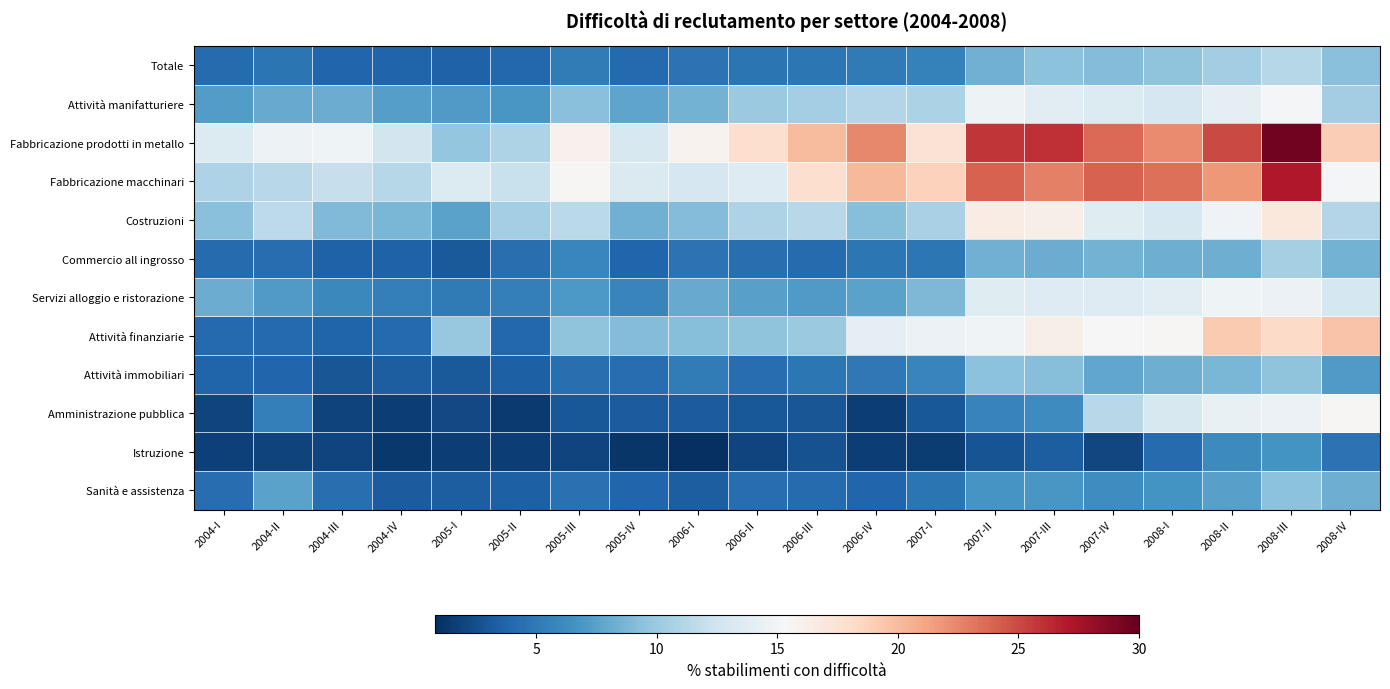

Reading left to right, transcribe all the data shown in this chart.

Totale: 2004-I=4.2	2004-II=4.7	2004-III=3.8	2004-IV=3.7	2005-I=3.6	2005-II=3.9	2005-III=5.2	2005-IV=4.1	2006-I=4.6	2006-II=4.8	2006-III=4.9	2006-IV=5.1	2007-I=5.6	2007-II=8.4	2007-III=9.4	2007-IV=9.0	2008-I=9.6	2008-II=10.3	2008-III=11.2	2008-IV=9.2
Attività manifatturiere: 2004-I=7.3	2004-II=8.1	2004-III=8.1	2004-IV=7.4	2005-I=7.2	2005-II=6.9	2005-III=9.3	2005-IV=7.7	2006-I=8.5	2006-II=10.0	2006-III=10.4	2006-IV=11.1	2007-I=10.8	2007-II=14.6	2007-III=13.9	2007-IV=13.4	2008-I=12.9	2008-II=14.0	2008-III=15.1	2008-IV=10.4
Fabbricazione prodotti in metallo: 2004-I=13.4	2004-II=14.6	2004-III=14.7	2004-IV=12.7	2005-I=9.8	2005-II=10.9	2005-III=16.0	2005-IV=13.1	2006-I=15.9	2006-II=17.9	2006-III=20.0	2006-IV=22.4	2007-I=17.5	2007-II=25.9	2007-III=26.0	2007-IV=23.6	2008-I=22.3	2008-II=25.0	2008-III=29.5	2008-IV=19.0
Fabbricazione macchinari: 2004-I=10.8	2004-II=11.4	2004-III=12.0	2004-IV=11.3	2005-I=13.4	2005-II=12.1	2005-III=15.6	2005-IV=13.3	2006-I=12.9	2006-II=13.5	2006-III=17.8	2006-IV=20.2	2007-I=18.8	2007-II=24.0	2007-III=22.8	2007-IV=24.0	2008-I=23.5	2008-II=21.8	2008-III=27.0	2008-IV=15.2
Costruzioni: 2004-I=9.3	2004-II=11.6	2004-III=9.0	2004-IV=8.7	2005-I=7.6	2005-II=10.5	2005-III=11.5	2005-IV=8.4	2006-I=9.1	2006-II=10.9	2006-III=11.3	2006-IV=9.2	2007-I=10.7	2007-II=16.5	2007-III=16.2	2007-IV=13.6	2008-I=13.0	2008-II=14.9	2008-III=16.9	2008-IV=11.1
Commercio all ingrosso: 2004-I=4.1	2004-II=4.3	2004-III=3.6	2004-IV=3.5	2005-I=3.1	2005-II=4.4	2005-III=5.8	2005-IV=3.8	2006-I=4.6	2006-II=4.3	2006-III=4.1	2006-IV=4.9	2007-I=4.8	2007-II=8.3	2007-III=8.2	2007-IV=8.4	2008-I=8.2	2008-II=8.3	2008-III=10.6	2008-IV=8.4
Servizi alloggio e ristorazione: 2004-I=8.2	2004-II=7.2	2004-III=6.0	2004-IV=5.4	2005-I=5.1	2005-II=5.4	2005-III=7.1	2005-IV=5.8	2006-I=8.1	2006-II=7.5	2006-III=7.1	2006-IV=7.5	2007-I=8.8	2007-II=13.7	2007-III=13.6	2007-IV=13.6	2008-I=13.7	2008-II=14.7	2008-III=14.5	2008-IV=12.8
Attività finanziarie: 2004-I=4.1	2004-II=4.0	2004-III=3.7	2004-IV=4.0	2005-I=9.8	2005-II=3.9	2005-III=9.5	2005-IV=9.0	2006-I=9.1	2006-II=9.5	2006-III=10.0	2006-IV=14.1	2007-I=14.6	2007-II=14.9	2007-III=16.3	2007-IV=15.4	2008-I=15.6	2008-II=19.3	2008-III=18.2	2008-IV=19.5
Attività immobiliari: 2004-I=3.8	2004-II=3.8	2004-III=2.9	2004-IV=3.4	2005-I=3.2	2005-II=3.5	2005-III=4.4	2005-IV=4.3	2006-I=5.2	2006-II=4.2	2006-III=4.8	2006-IV=5.0	2007-I=5.7	2007-II=9.4	2007-III=9.2	2007-IV=7.8	2008-I=8.2	2008-II=8.7	2008-III=9.5	2008-IV=7.2
Amministrazione pubblica: 2004-I=2.0	2004-II=5.4	2004-III=1.9	2004-IV=1.6	2005-I=2.2	2005-II=1.4	2005-III=3.1	2005-IV=3.2	2006-I=3.3	2006-II=3.0	2006-III=2.9	2006-IV=1.7	2007-I=3.1	2007-II=5.6	2007-III=6.2	2007-IV=11.3	2008-I=13.1	2008-II=14.4	2008-III=14.5	2008-IV=15.6
Istruzione: 2004-I=1.8	2004-II=1.8	2004-III=2.0	2004-IV=1.3	2005-I=1.6	2005-II=1.7	2005-III=2.0	2005-IV=1.2	2006-I=0.8	2006-II=2.0	2006-III=2.6	2006-IV=1.6	2007-I=1.6	2007-II=2.8	2007-III=3.4	2007-IV=2.2	2008-I=4.1	2008-II=6.2	2008-III=6.6	2008-IV=4.7
Sanità e assistenza: 2004-I=4.3	2004-II=7.6	2004-III=4.4	2004-IV=3.3	2005-I=3.4	2005-II=3.5	2005-III=4.5	2005-IV=3.8	2006-I=3.3	2006-II=4.3	2006-III=4.1	2006-IV=3.8	2007-I=4.8	2007-II=6.8	2007-III=7.0	2007-IV=6.4	2008-I=6.7	2008-II=7.5	2008-III=9.5	2008-IV=8.3